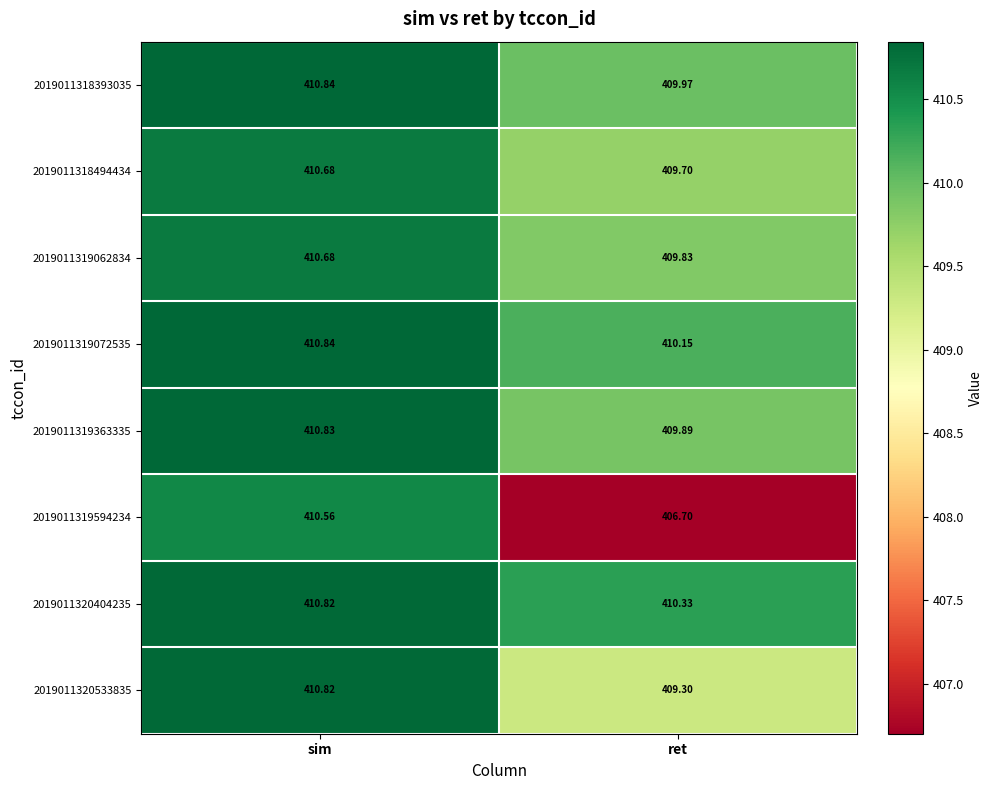

List the labels in order of 2019011319594234 value, largest first.

sim, ret